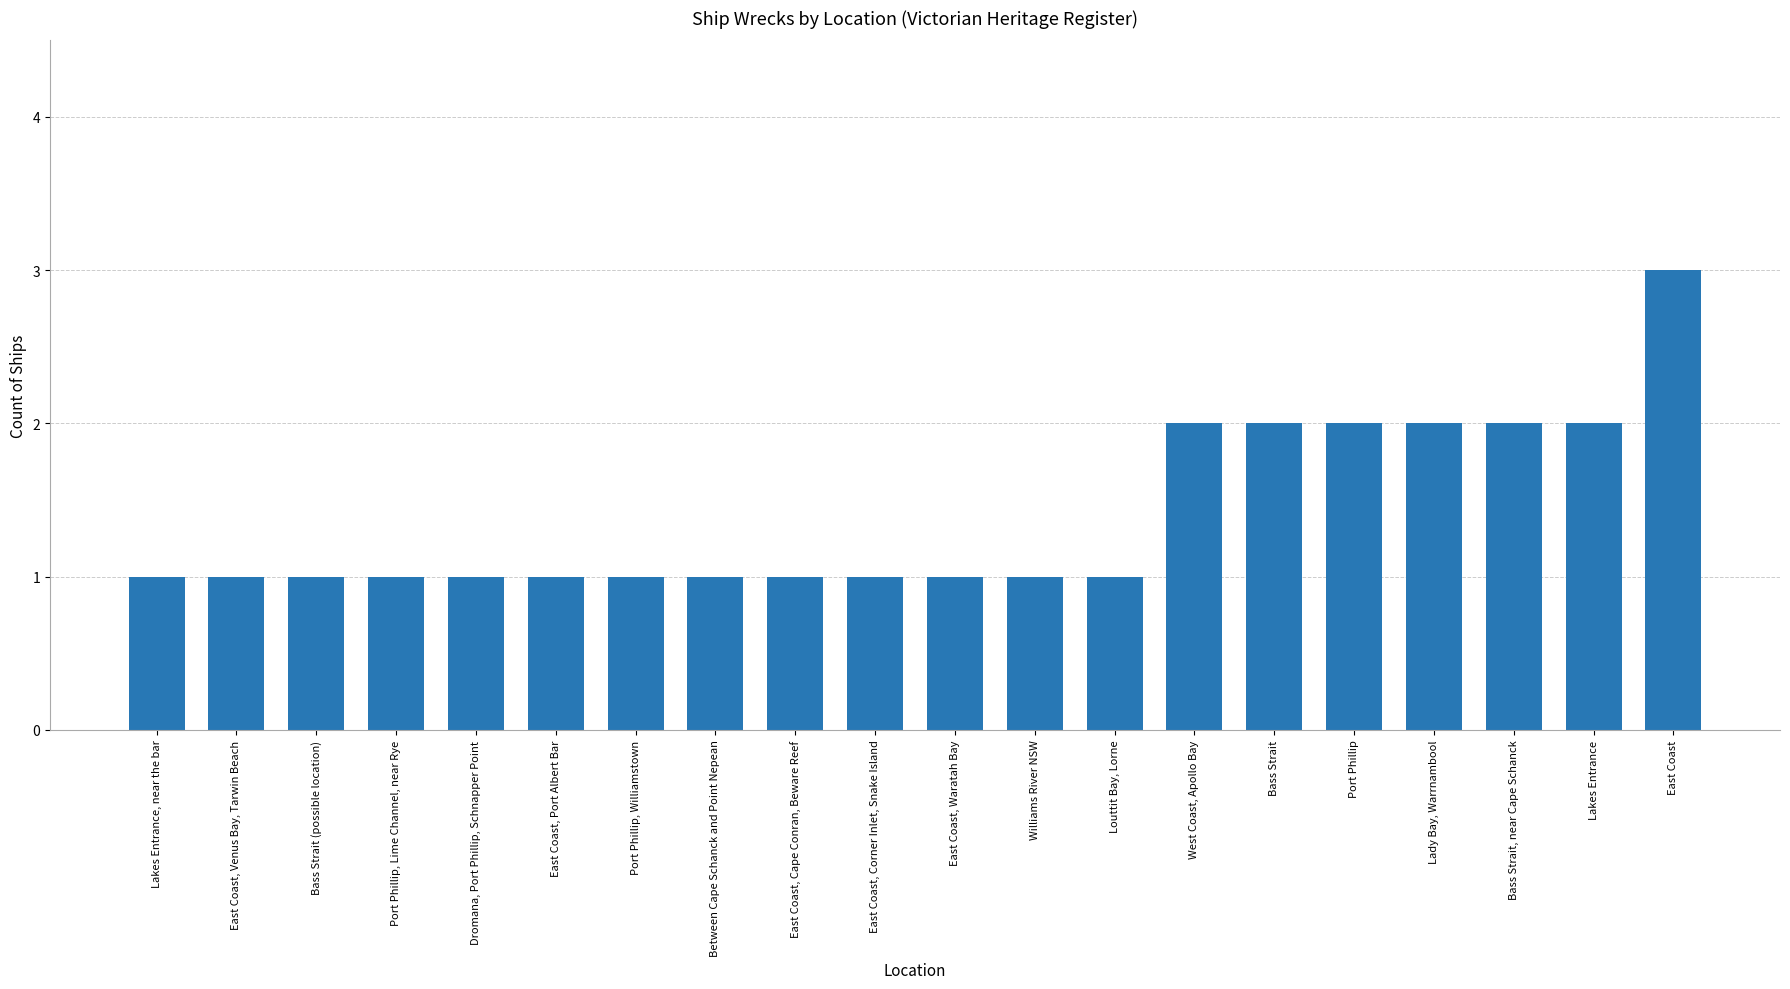

What is the greatest value displayed?

3